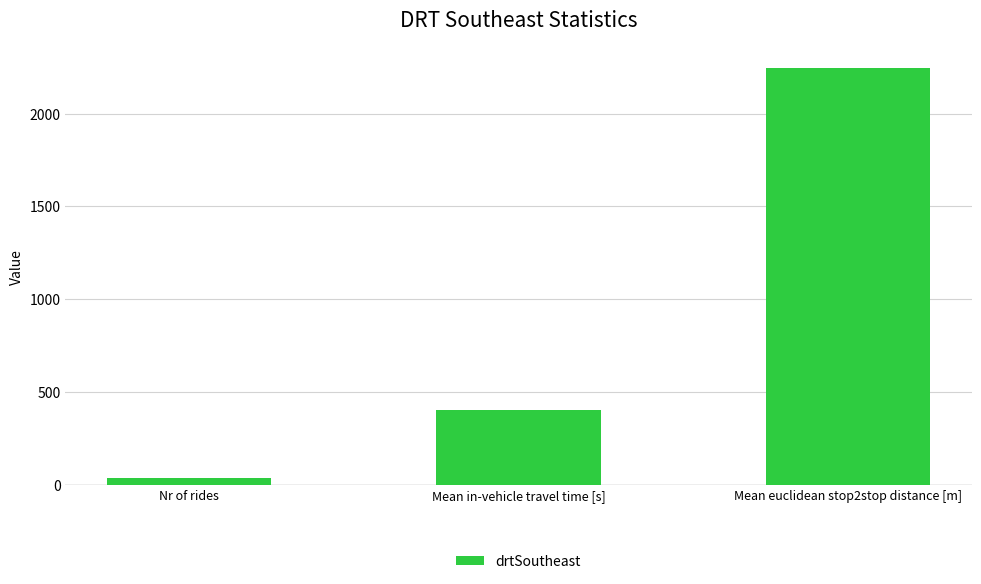

Reading left to right, transcribe all the data shown in this chart.

Nr of rides=34	Mean in-vehicle travel time [s]=404	Mean euclidean stop2stop distance [m]=2245